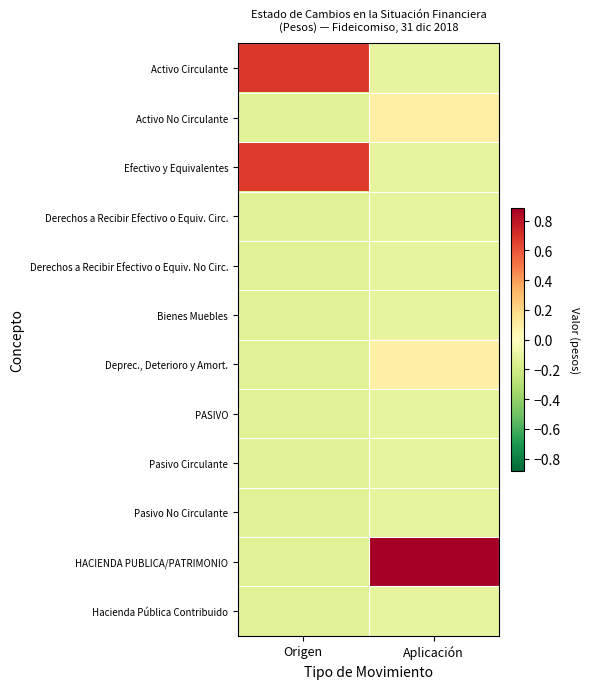

Reading right to left, list all the values displayed in this chart.

Activo Circulante: Aplicación=-0.1	Origen=0.7
Activo No Circulante: Aplicación=0.1	Origen=-0.1
Efectivo y Equivalentes: Aplicación=-0.1	Origen=0.7
Derechos a Recibir Efectivo o Equiv. Circ.: Aplicación=-0.1	Origen=-0.1
Derechos a Recibir Efectivo o Equiv. No Circ.: Aplicación=-0.1	Origen=-0.1
Bienes Muebles: Aplicación=-0.1	Origen=-0.1
Deprec., Deterioro y Amort.: Aplicación=0.1	Origen=-0.1
PASIVO: Aplicación=-0.1	Origen=-0.1
Pasivo Circulante: Aplicación=-0.1	Origen=-0.1
Pasivo No Circulante: Aplicación=-0.1	Origen=-0.1
HACIENDA PUBLICA/PATRIMONIO: Aplicación=0.9	Origen=-0.1
Hacienda Pública Contribuido: Aplicación=-0.1	Origen=-0.1